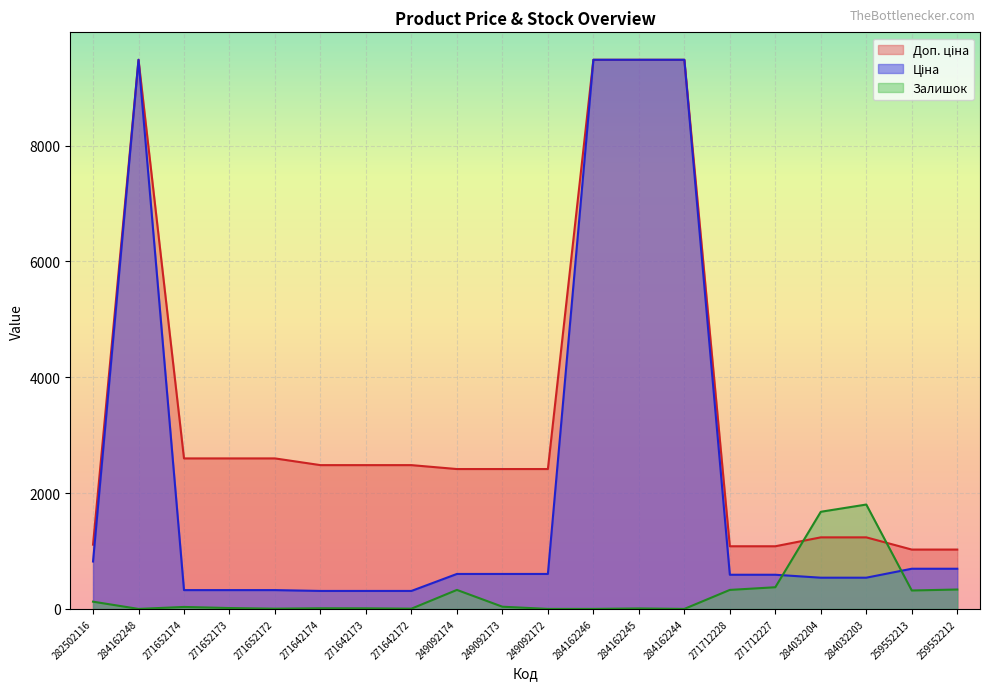

True or false: Доп. ціна and Ціна intersect in this chart.

False